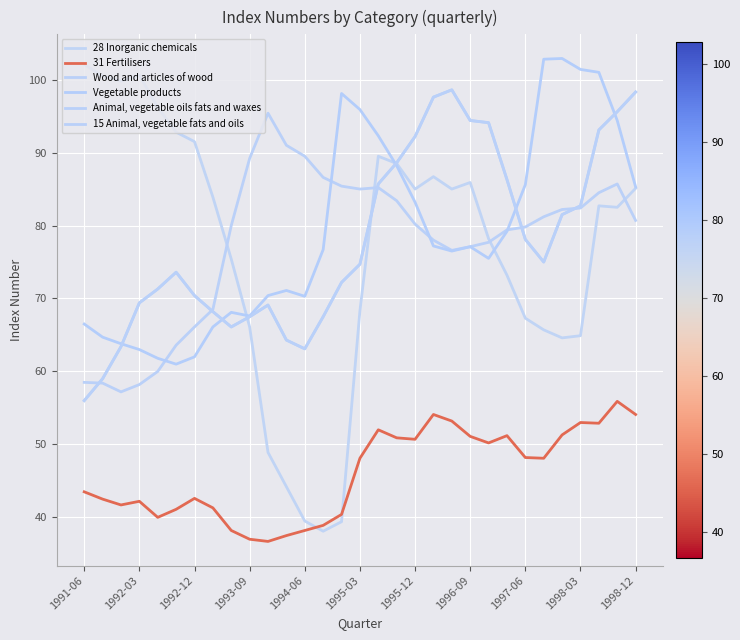

What is the difference between the second highest and second lowest values in the 15 Animal, vegetable fats and oils series?

39.3